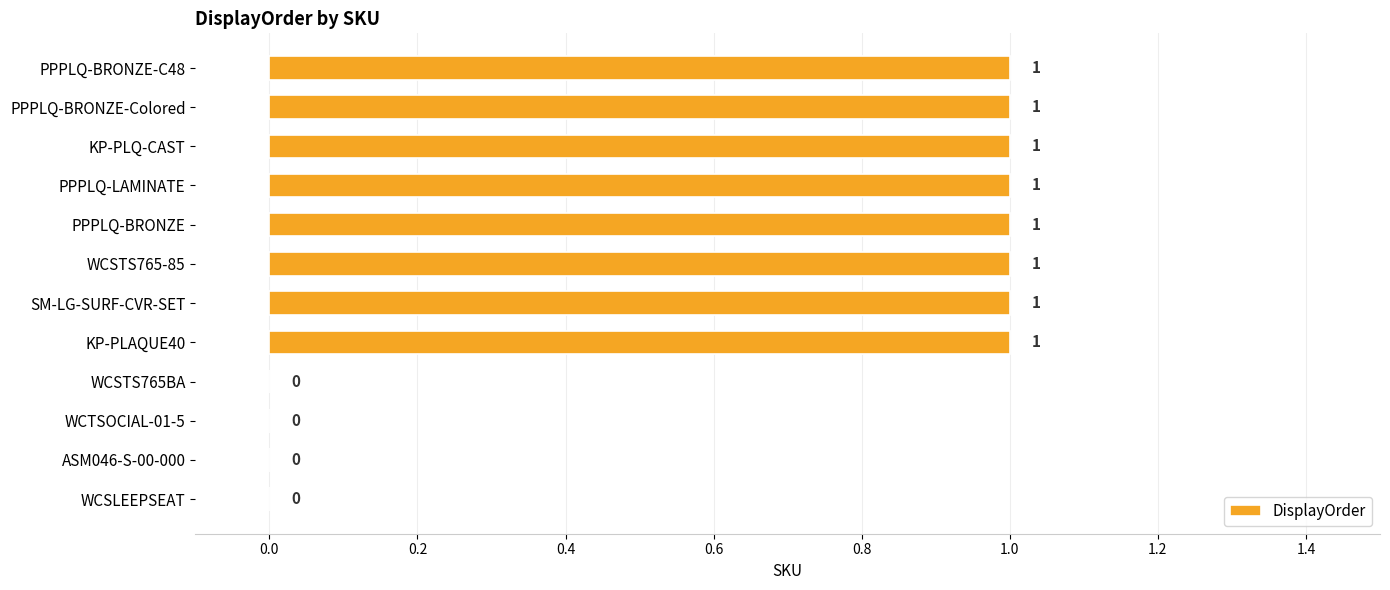

The chart shows a value of 0 at WCSLEEPSEAT. True or false?

True